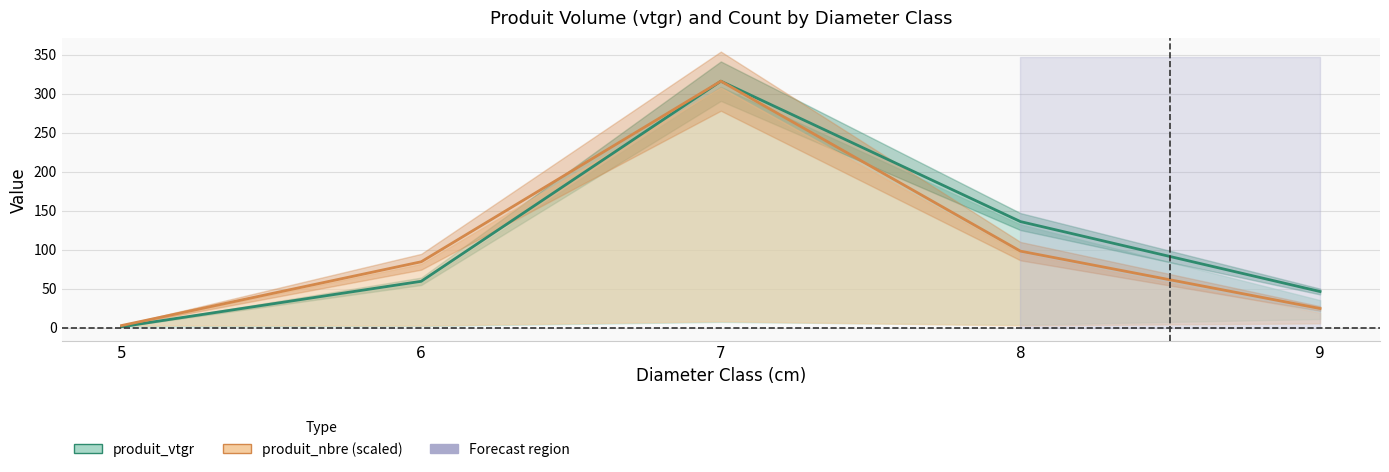

List the series in order of their overall mean, lowest first.

produit_nbre (scaled), produit_vtgr